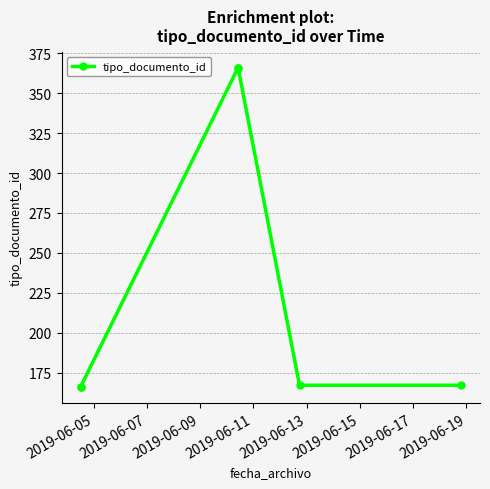

True or false: the data has more than 1 interior local peaks.

False